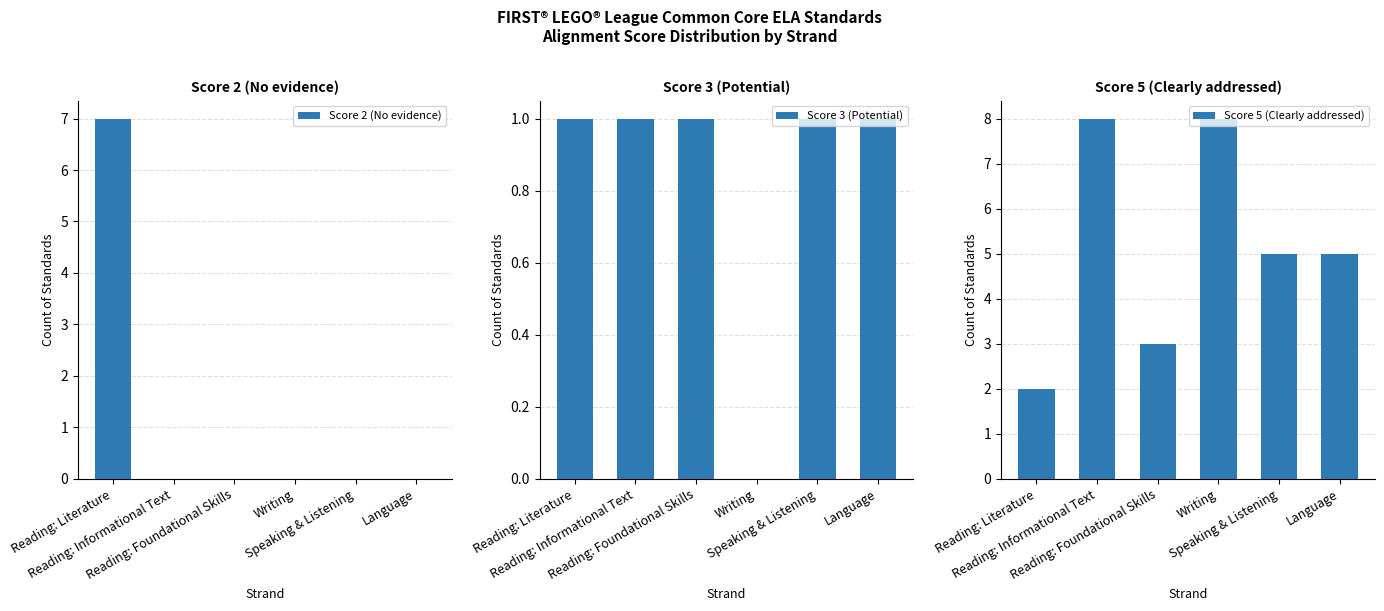

What are all the series names shown in the legend?

Score 2 (No evidence), Score 3 (Potential), Score 5 (Clearly addressed)